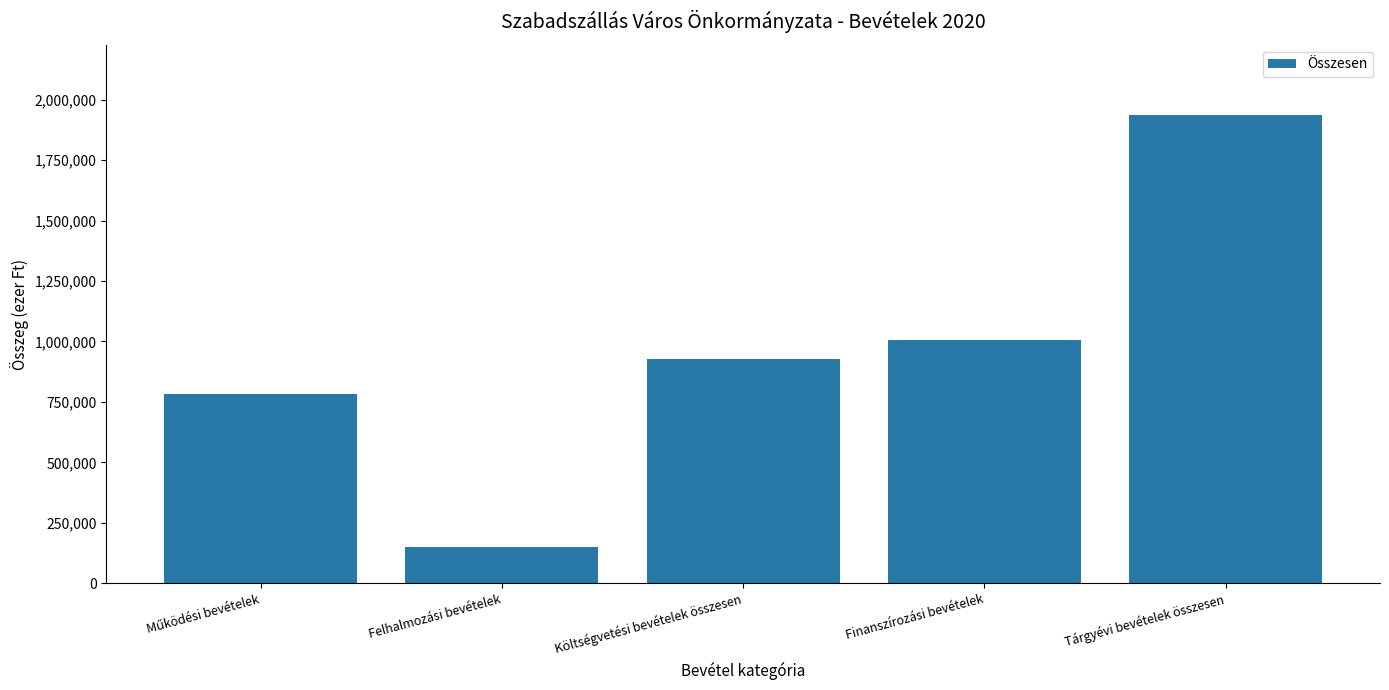

What is the sum of the values at Tárgyévi bevételek összesen and Költségvetési bevételek összesen?

2865963